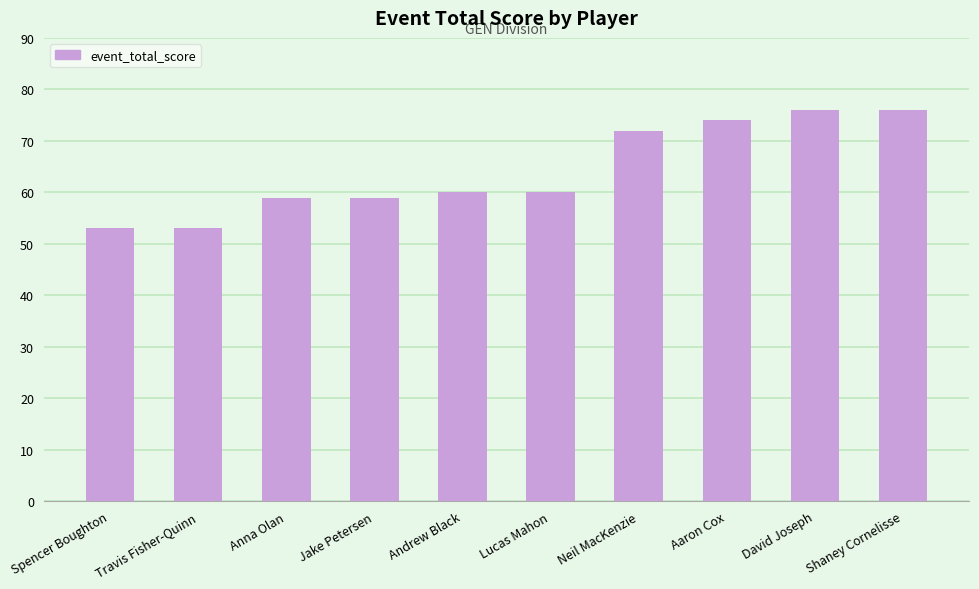

What is the value of the 1st bar from the left?

53